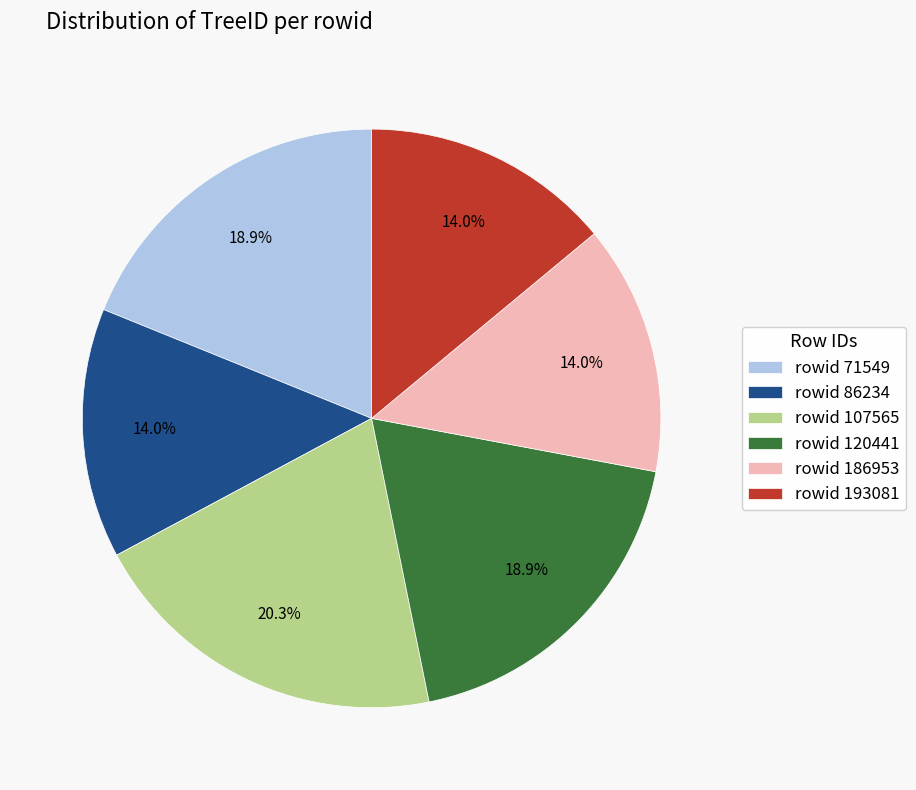

How many segments does this pie chart have?

6